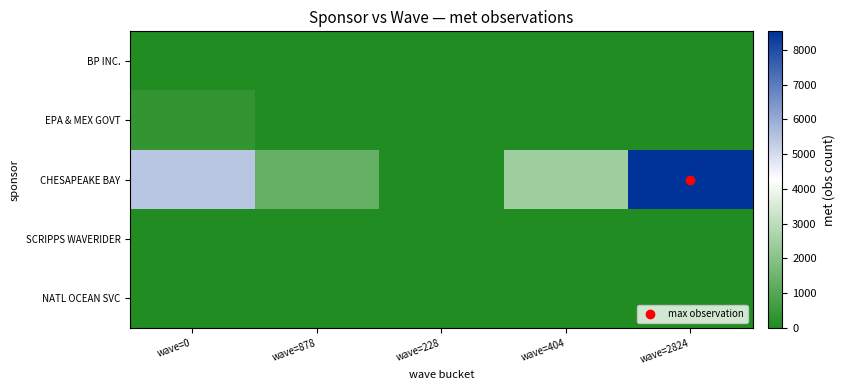

Which series has the largest range (max minus min)?

CHESAPEAKE BAY